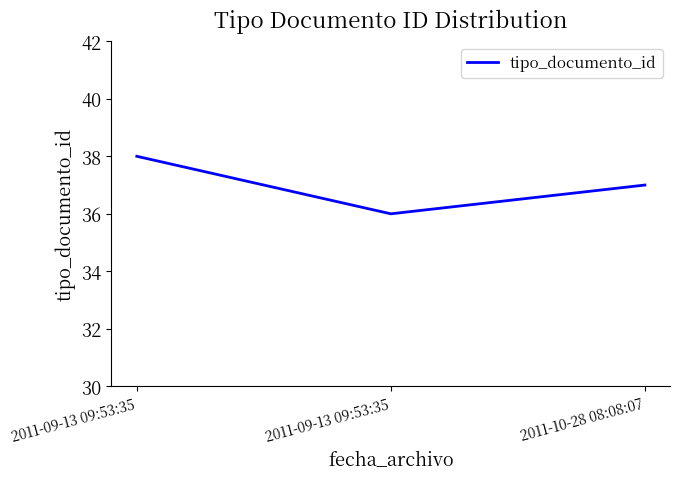

Reading left to right, what are all the values shown in this chart?

38	36	37